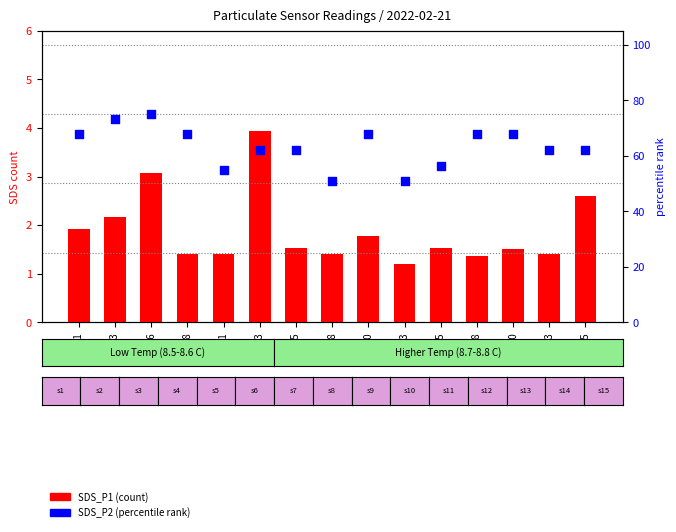

Which series has the largest Y range (max minus min)?

SDS_P2 (percentile)